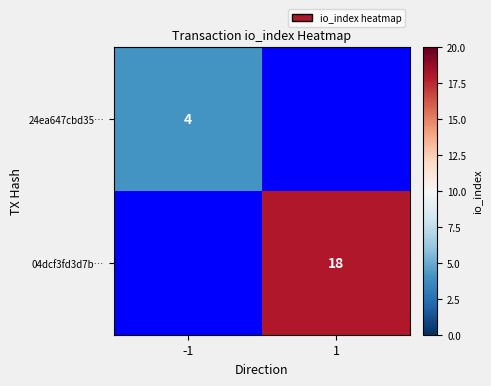

What is the maximum value shown in the chart?

18.0